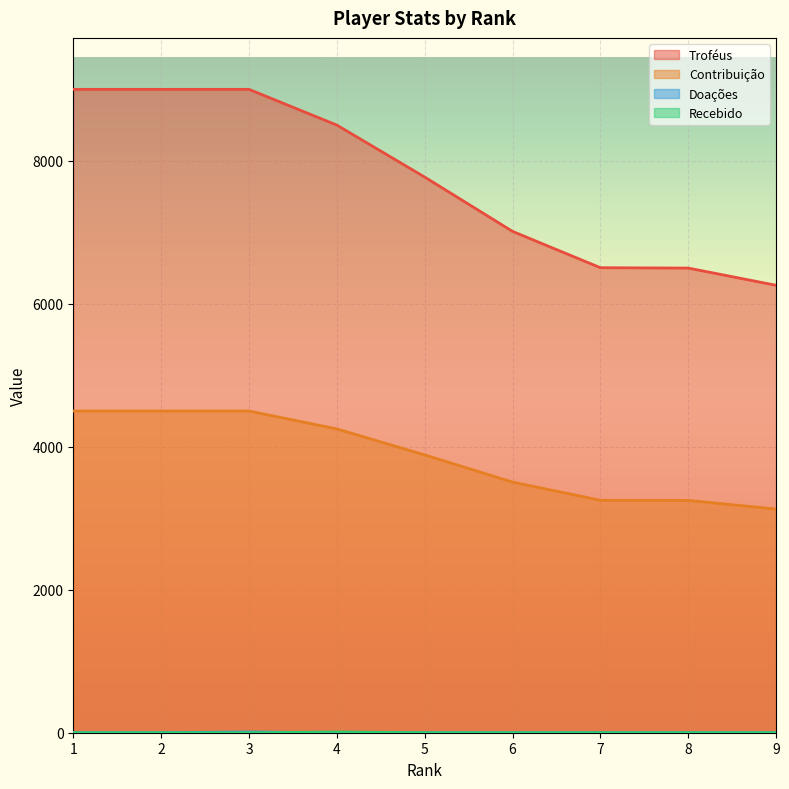

Does the chart display data point markers on the line(s)?

No